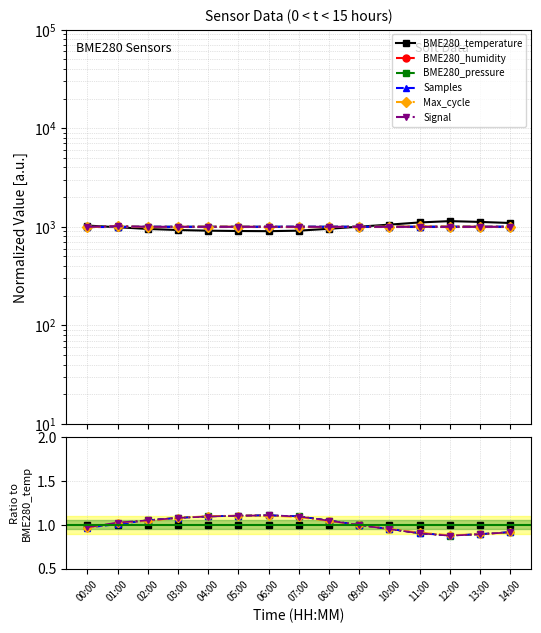

How many lines are shown in the chart?

6